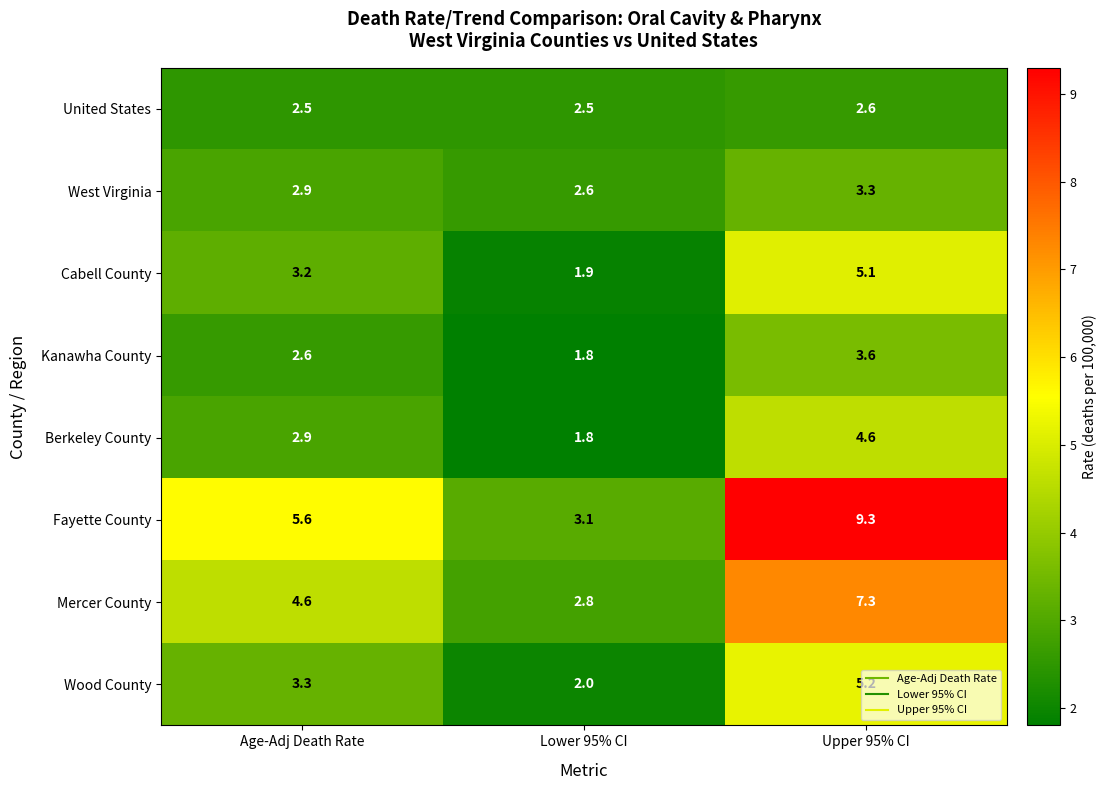

What is the total value across all series at Upper 95% CI?

41.0